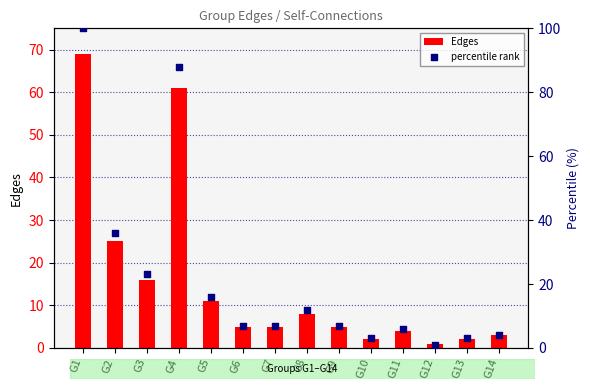

What is the total value across all series at G5?

27